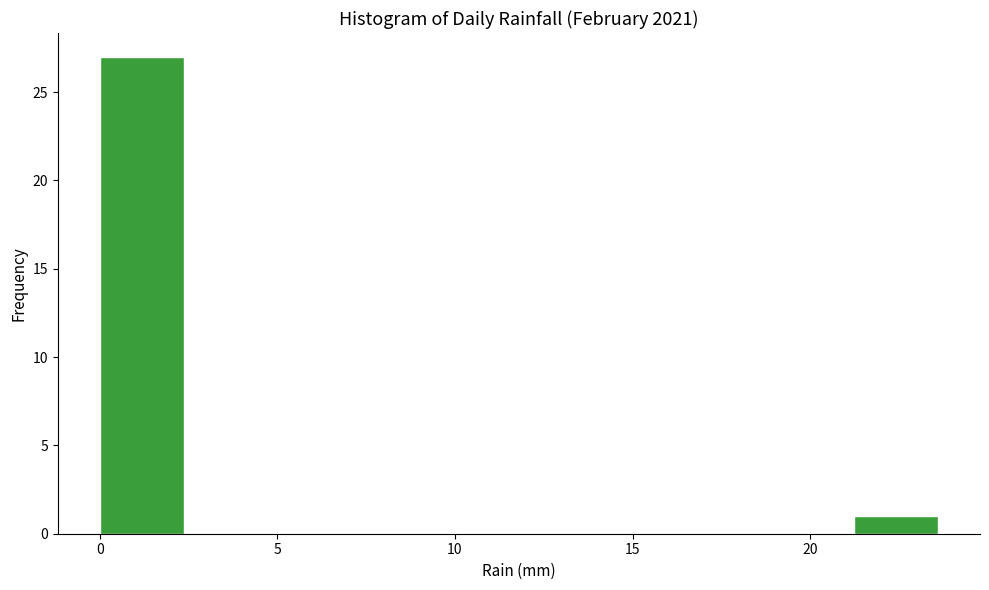

Reading left to right, list every bar in this chart as the range it spans on the x-axis followed by its height. Neither the bar edges nor the heights are printed on the chart, so give them approximately, as read against the axes.

0.0 to 2.5: 27
2.5 to 4.5: 0
4.5 to 7.0: 0
7.0 to 9.5: 0
9.5 to 12.0: 0
12.0 to 14.0: 0
14.0 to 16.5: 0
16.5 to 19.0: 0
19.0 to 21.0: 0
21.0 to 23.5: 1